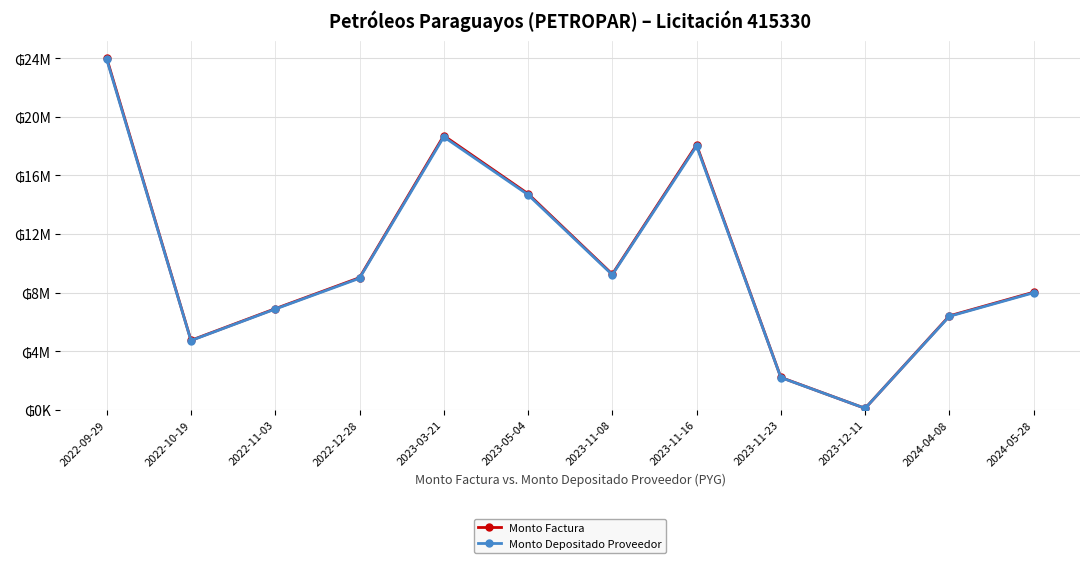

What are all the series names shown in the legend?

Monto Factura, Monto Depositado Proveedor